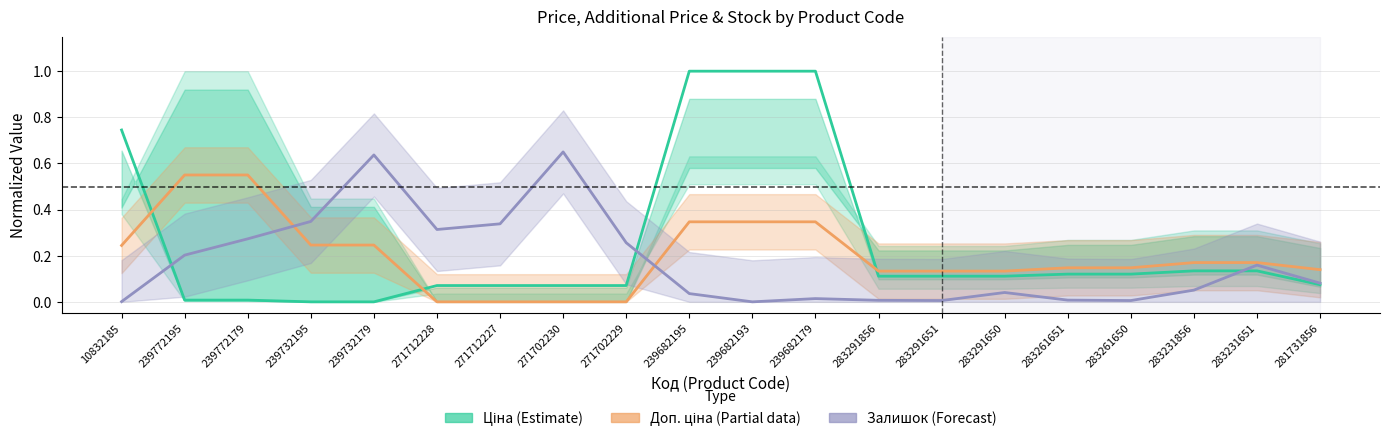

How many lines are shown in the chart?

3